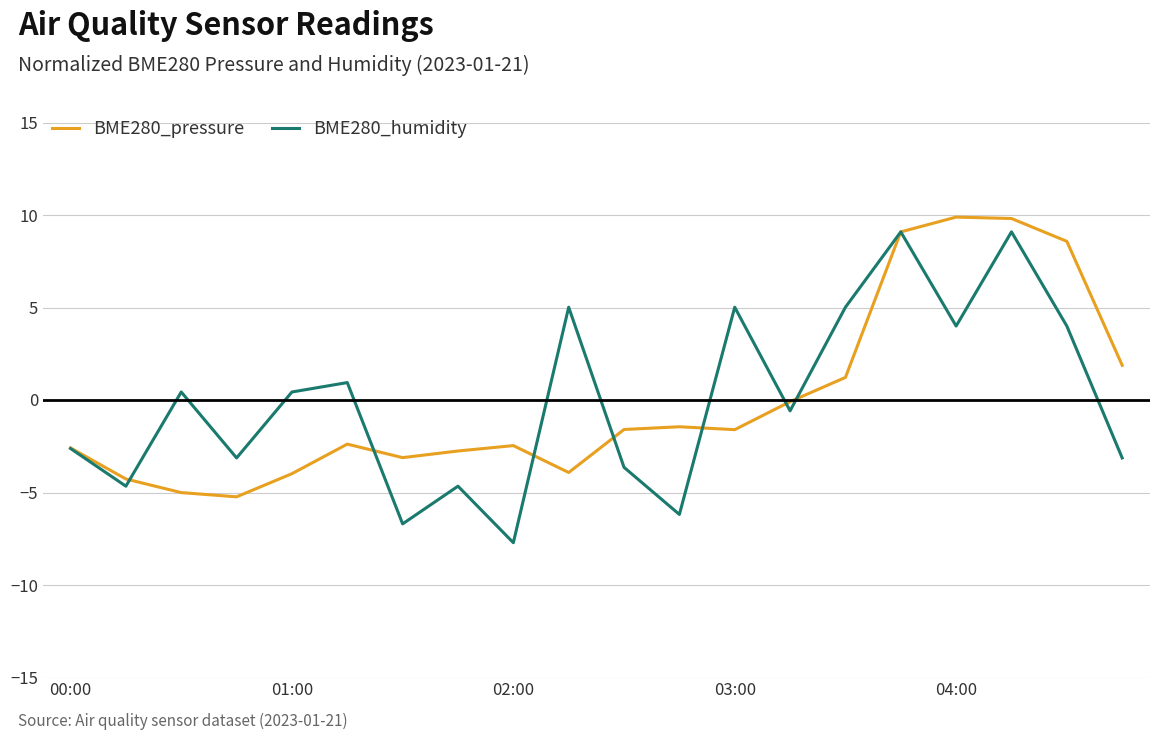

What is the minimum value shown in the chart?

-7.7